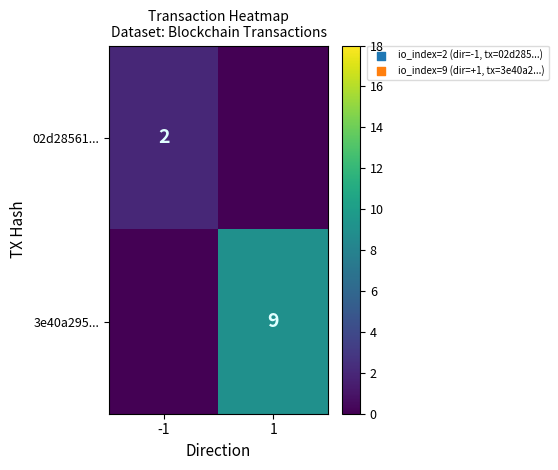

The 3e40a295... series shows 6 at 1. True or false?

False